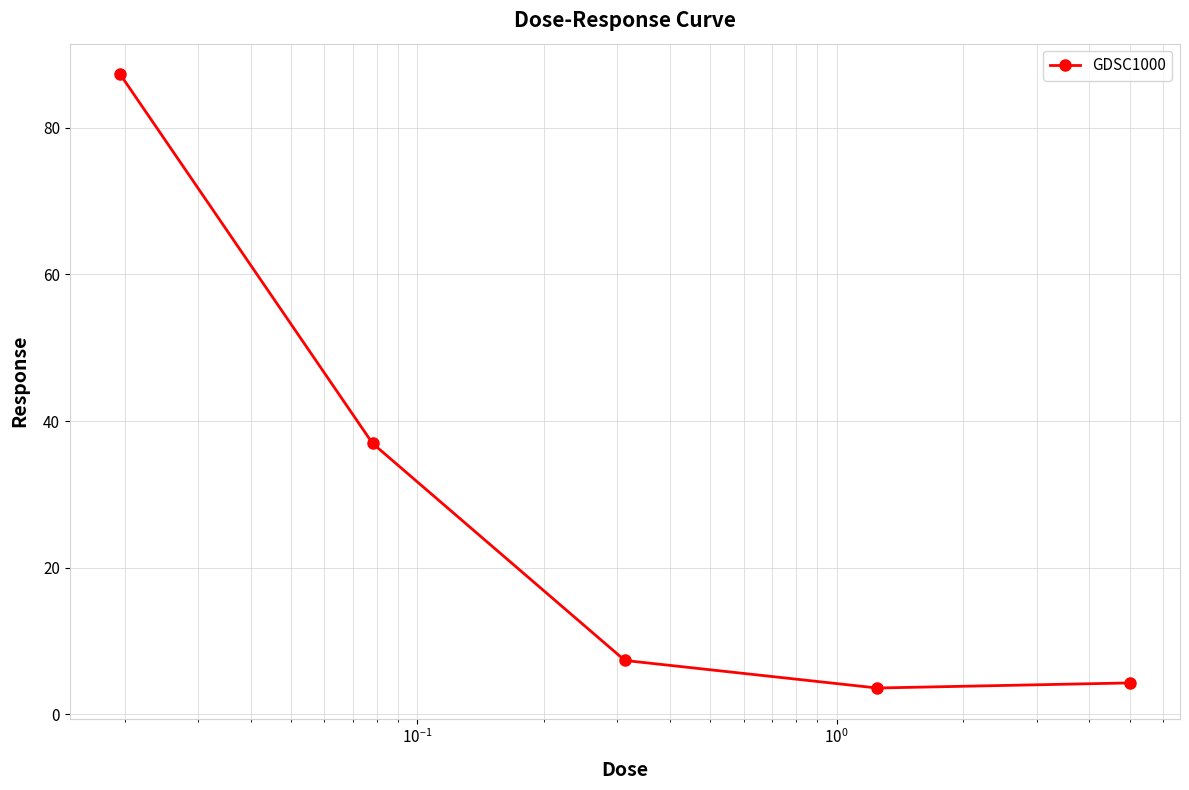

What is the minimum value shown in the chart?

3.6